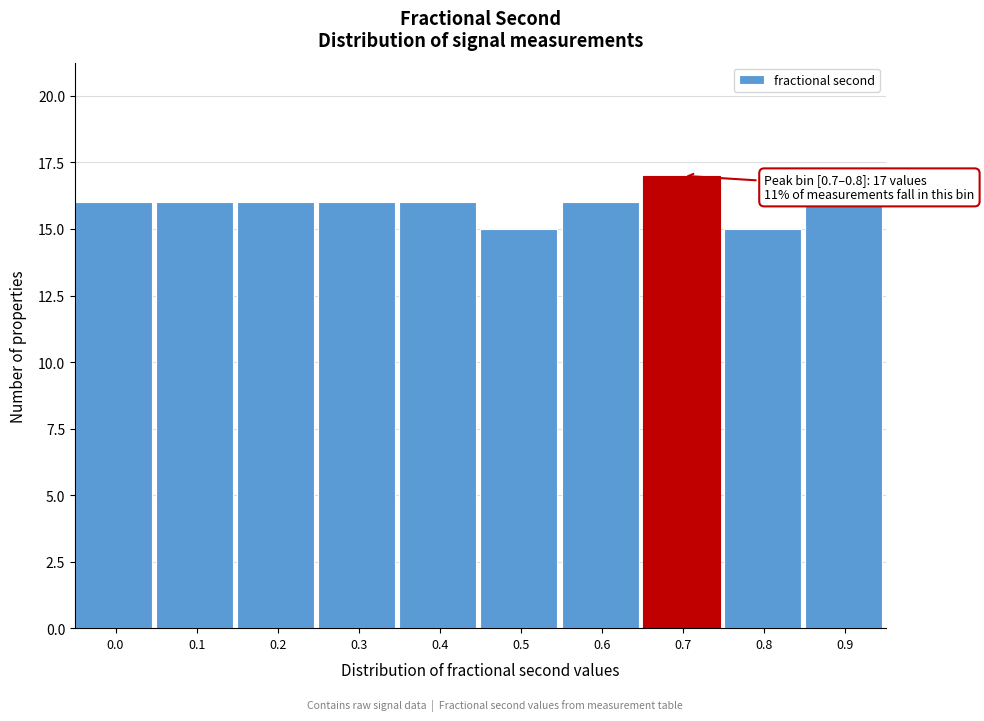

Reading left to right, list all the values displayed in this chart.

16	16	16	16	16	15	16	17	15	16